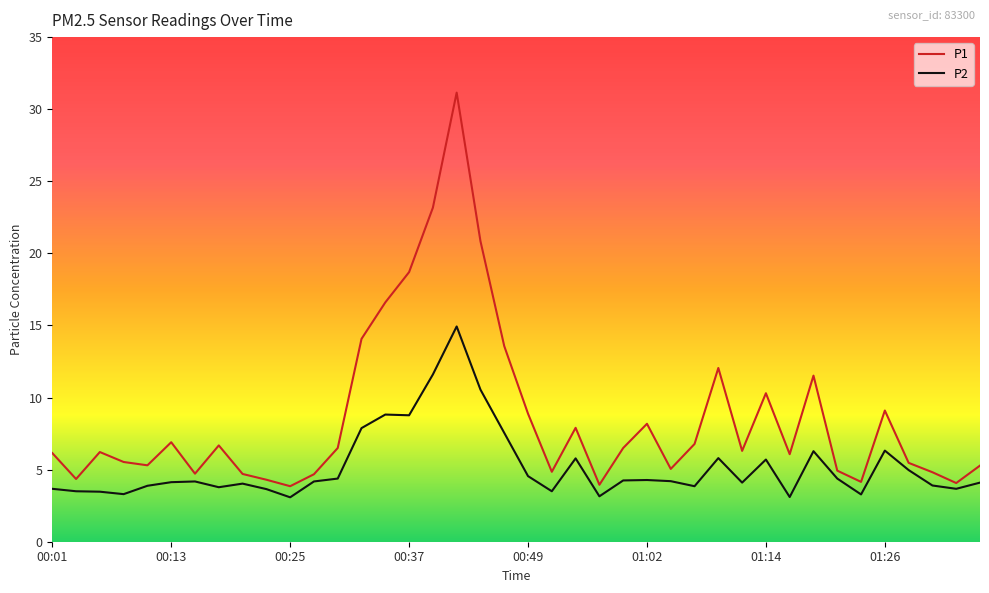

Which series has the widest spread of values?

P1